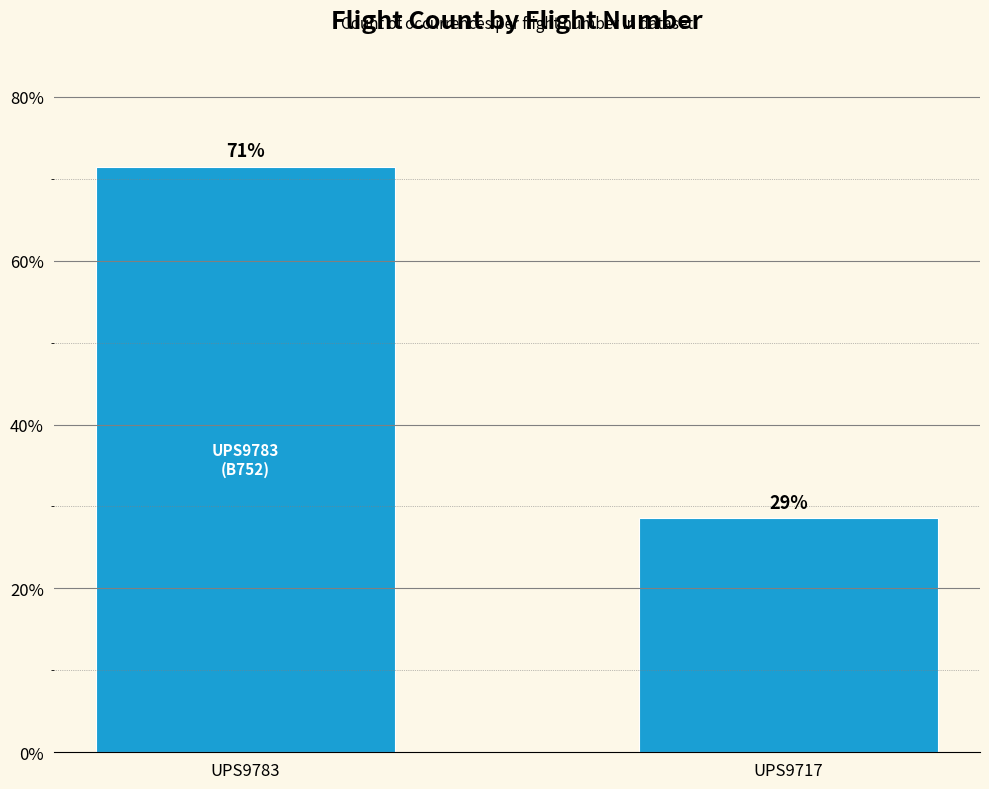

What is the value of the 2nd bar from the left?

28.6